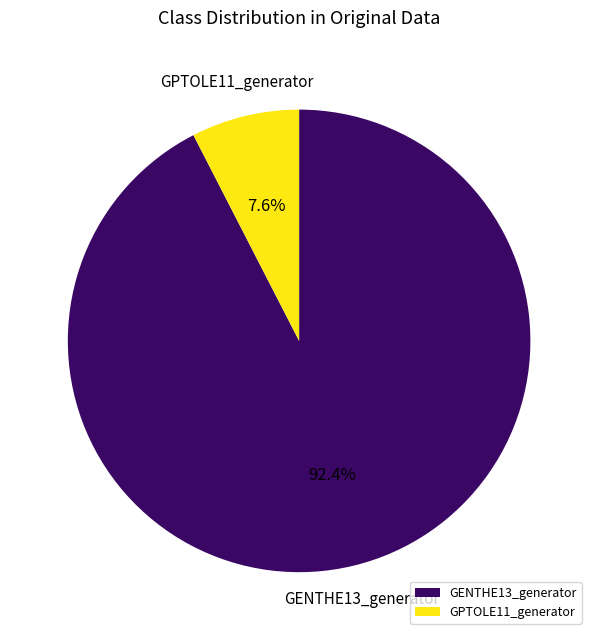

To the nearest percent, what is the difference between the largest and smallest slice percentages?

85%